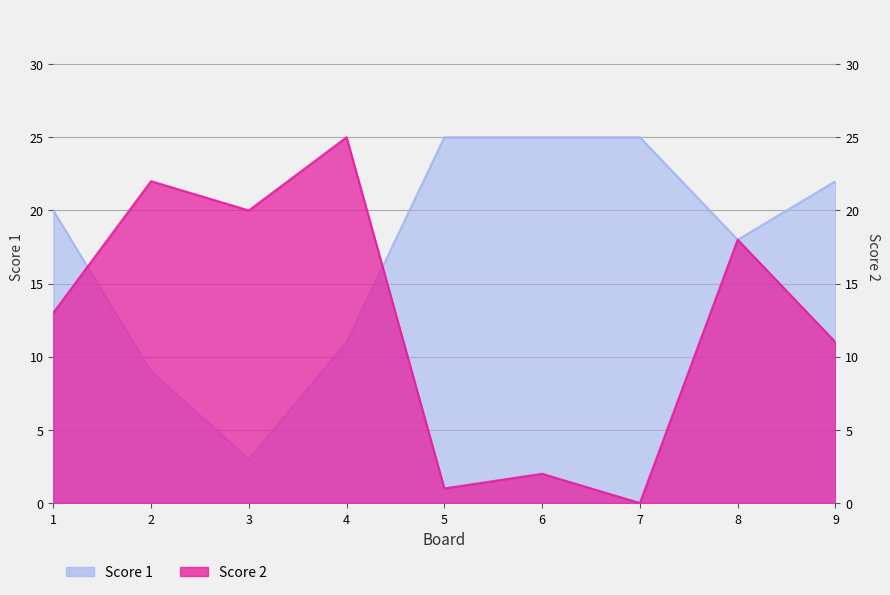

How many intersections are there between Score 1 and Score 2?

2